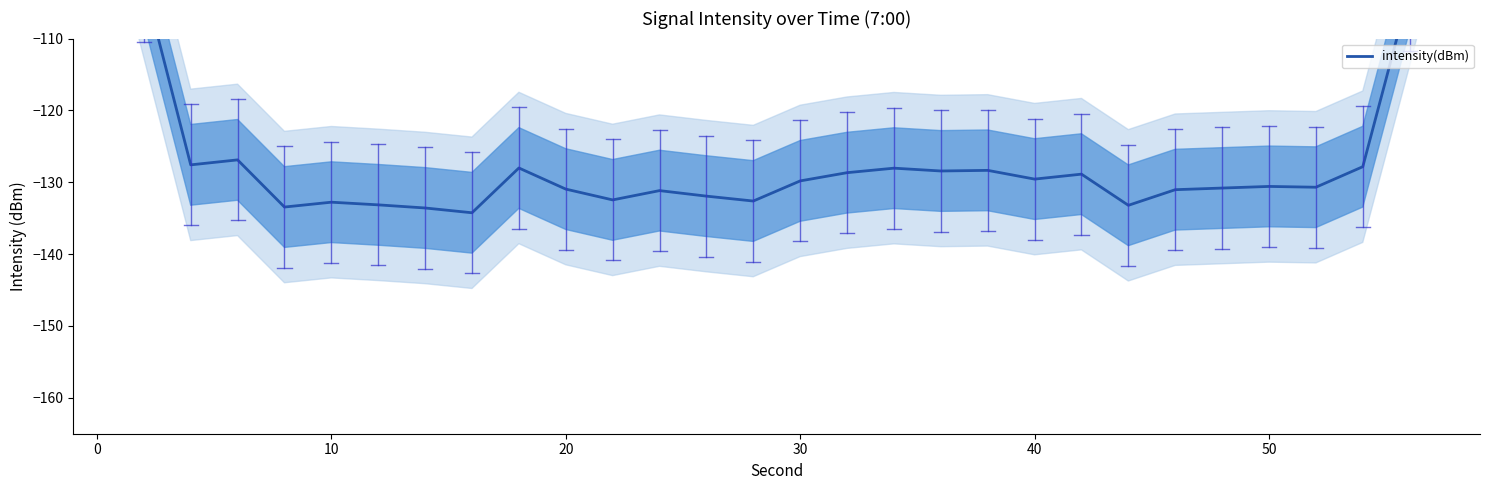

Reading left to right, what are all the values shown in this chart?

-76.8	-102.1	-127.6	-126.9	-133.4	-132.8	-133.1	-133.6	-134.2	-128.0	-131.0	-132.5	-131.2	-131.9	-132.6	-129.8	-128.7	-128.0	-128.4	-128.3	-129.6	-128.9	-133.2	-131.0	-130.8	-130.6	-130.7	-127.8	-103.2	-77.9